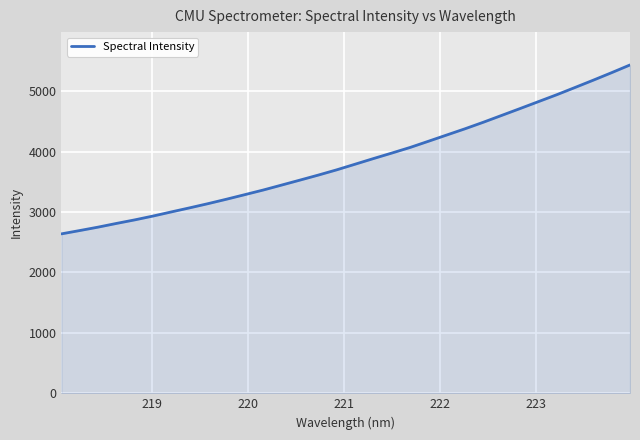

What is the average value?

3847.9